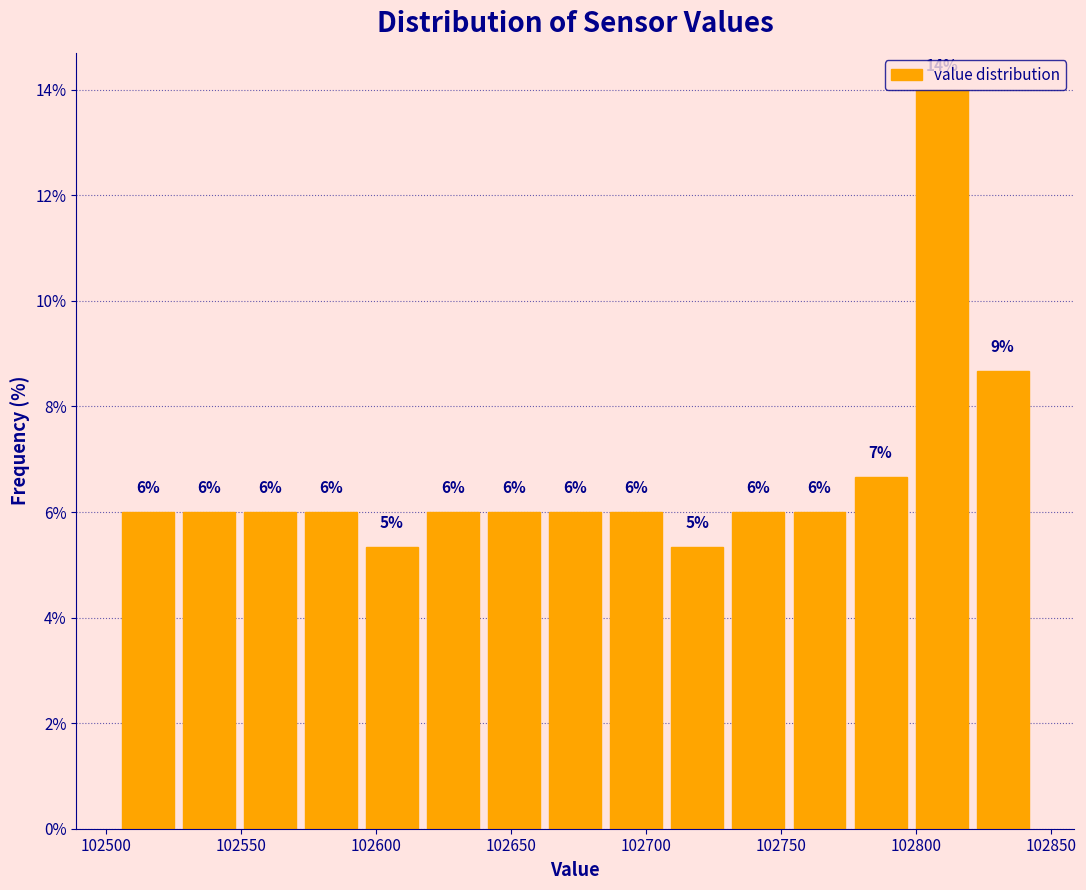

Which range on the x-axis has the tallest bar?

102800 to 102820